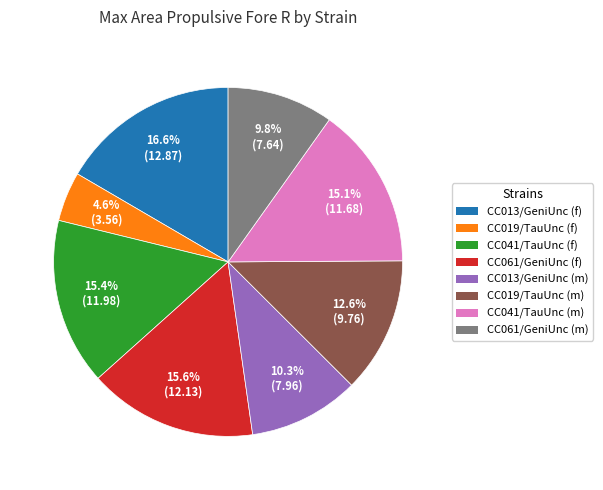

What percentage is NOT represented by CC013/GeniUnc (f)?

83.4%